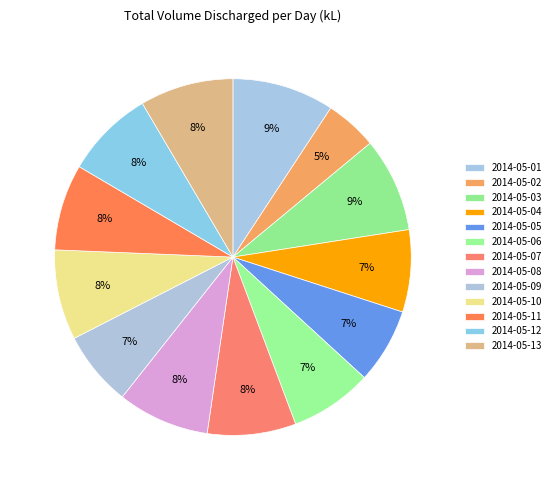

How many slices are in this pie chart?

13